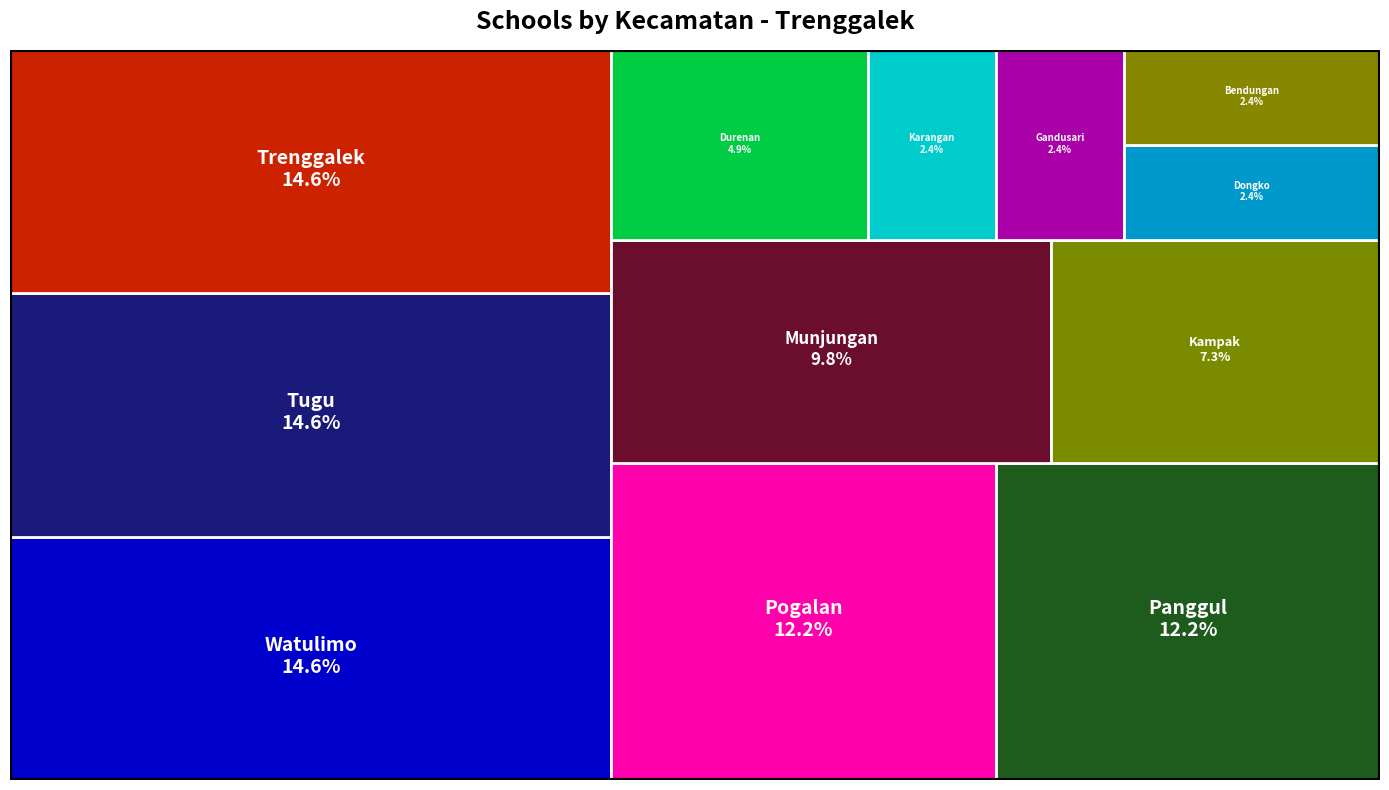

Reading right to left, extract all data points from this chart.

Dongko=1	Bendungan=1	Karangan=1	Durenan=2	Gandusari=1	Kampak=3	Watulimo=6	Panggul=5	Trenggalek=6	Tugu=6	Munjungan=4	Pogalan=5